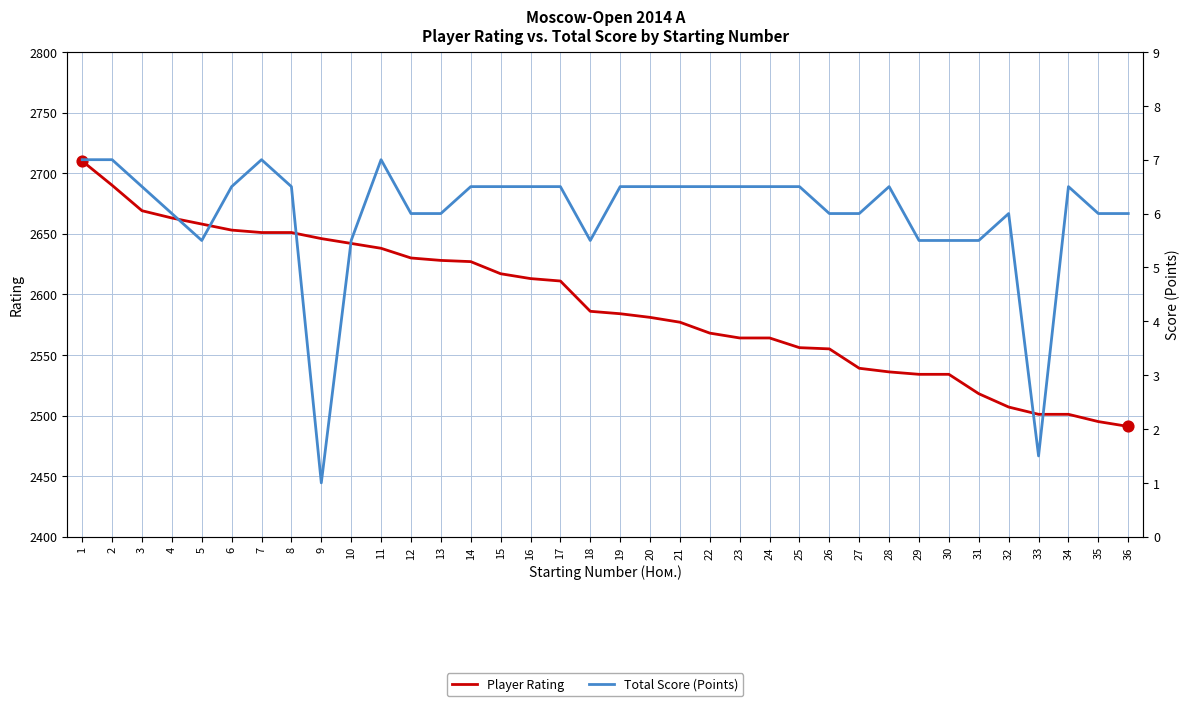

At which category is the sum across all series the highest?

1